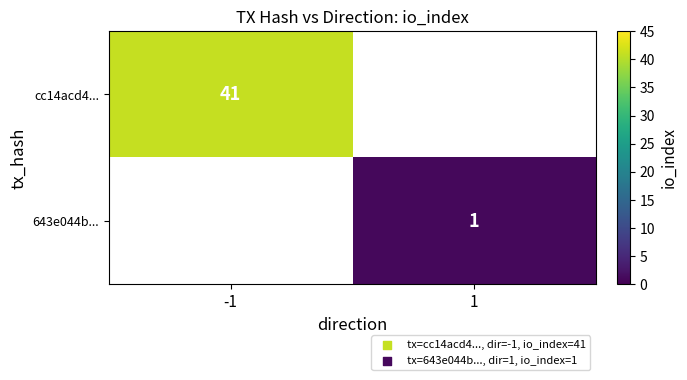

The value of 643e044b... at 1 is 1. True or false?

True